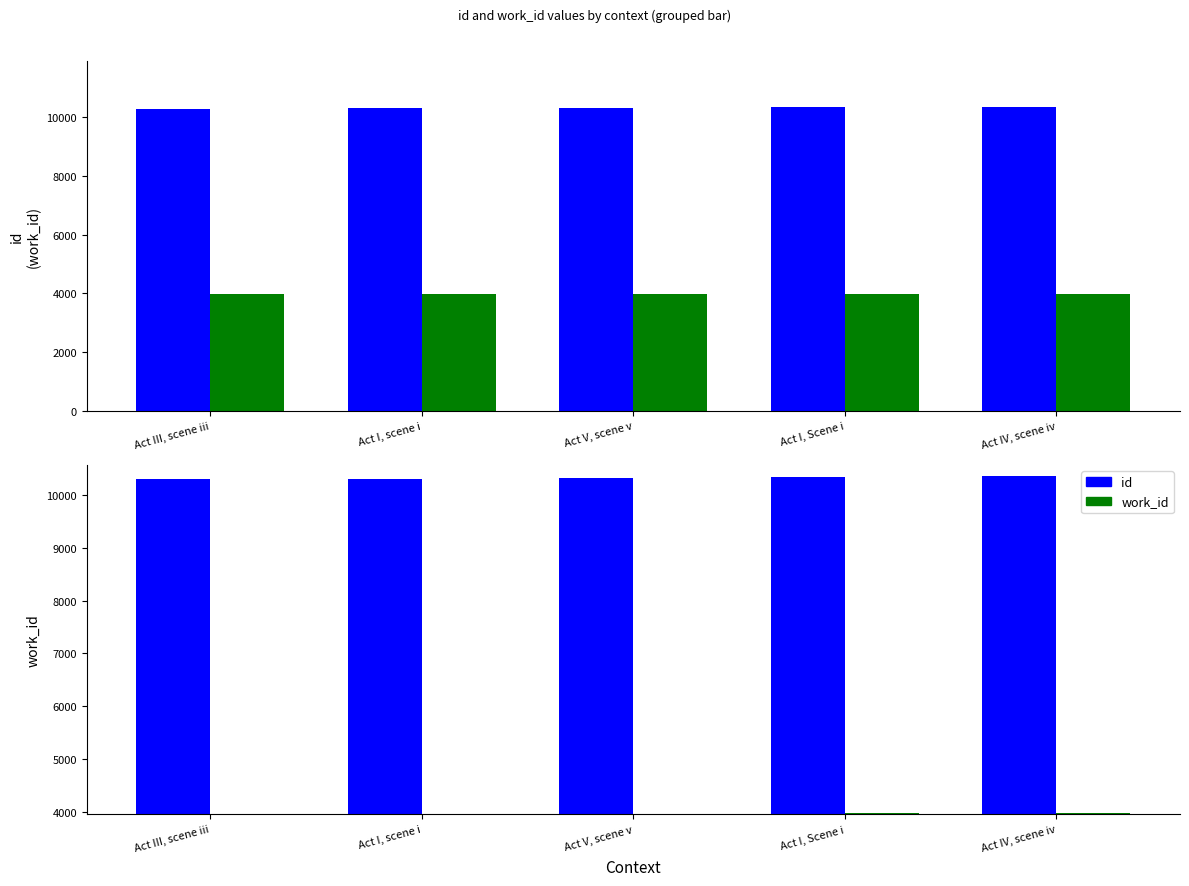

What is the highest value of the id series?

10358